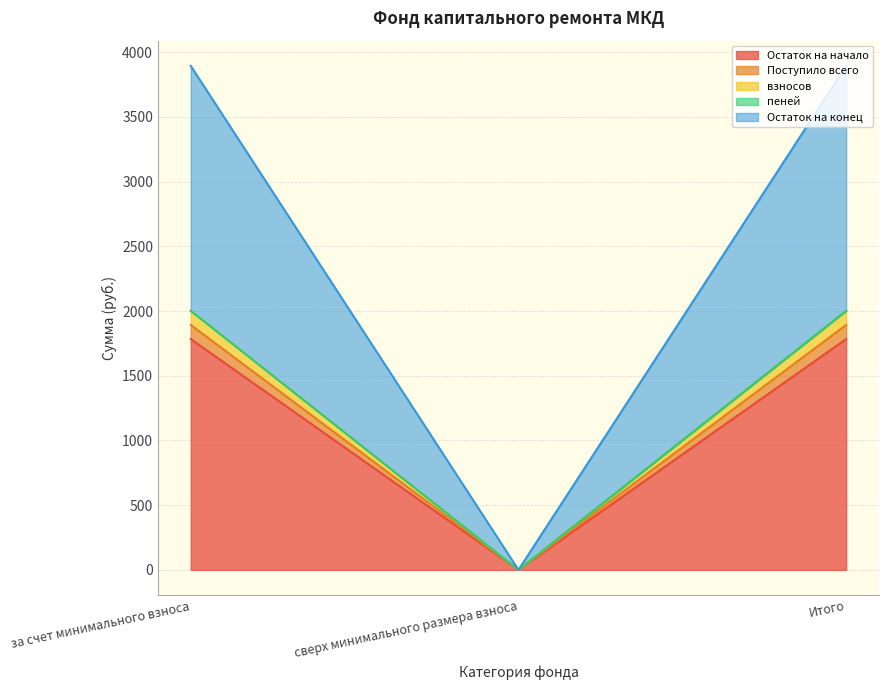

Which series has the largest total across all categories?

Остаток на конец